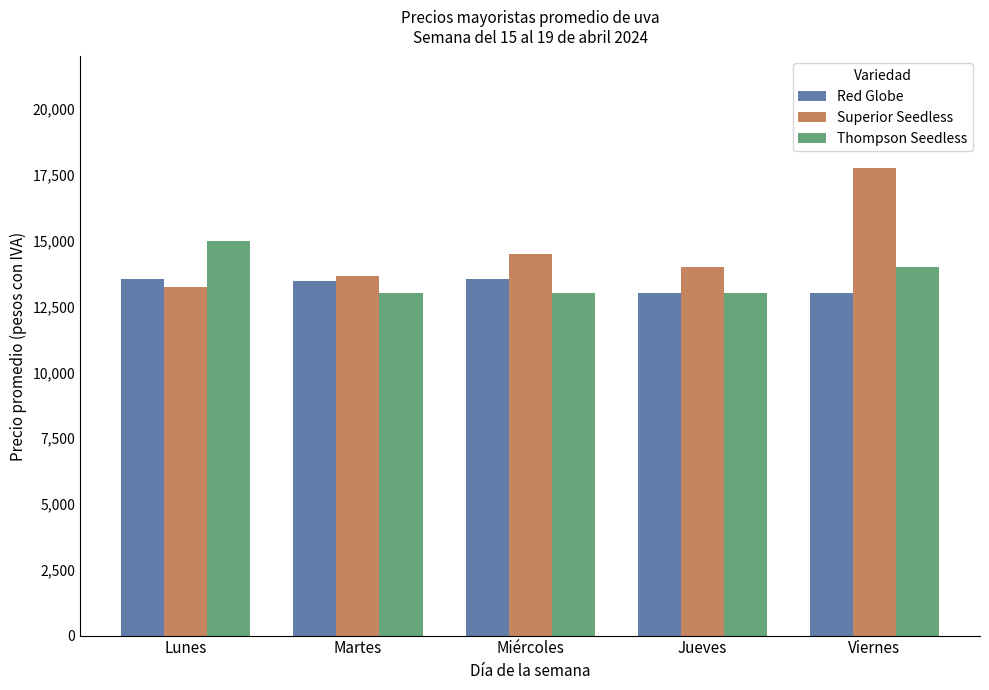

What are all the series names shown in the legend?

Red Globe, Superior Seedless, Thompson Seedless